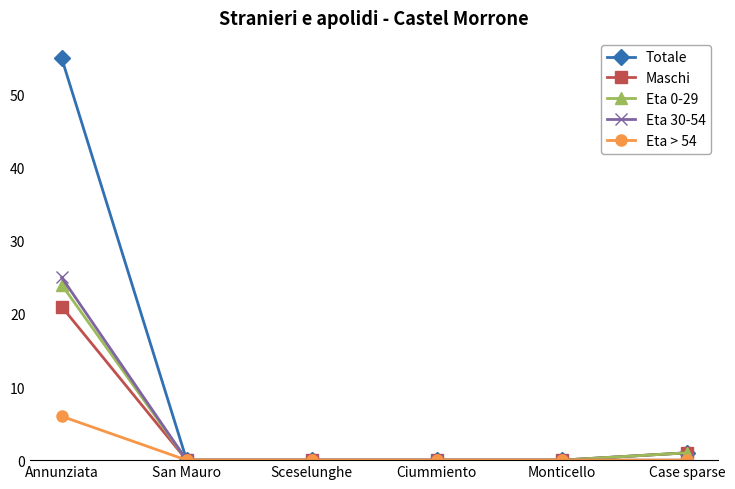

Reading left to right, list all the values displayed in this chart.

Totale: Annunziata=55	San Mauro=0	Sceselunghe=0	Ciummiento=0	Monticello=0	Case sparse=1
Maschi: Annunziata=21	San Mauro=0	Sceselunghe=0	Ciummiento=0	Monticello=0	Case sparse=1
Eta 0-29: Annunziata=24	San Mauro=0	Sceselunghe=0	Ciummiento=0	Monticello=0	Case sparse=1
Eta 30-54: Annunziata=25	San Mauro=0	Sceselunghe=0	Ciummiento=0	Monticello=0	Case sparse=0
Eta > 54: Annunziata=6	San Mauro=0	Sceselunghe=0	Ciummiento=0	Monticello=0	Case sparse=0